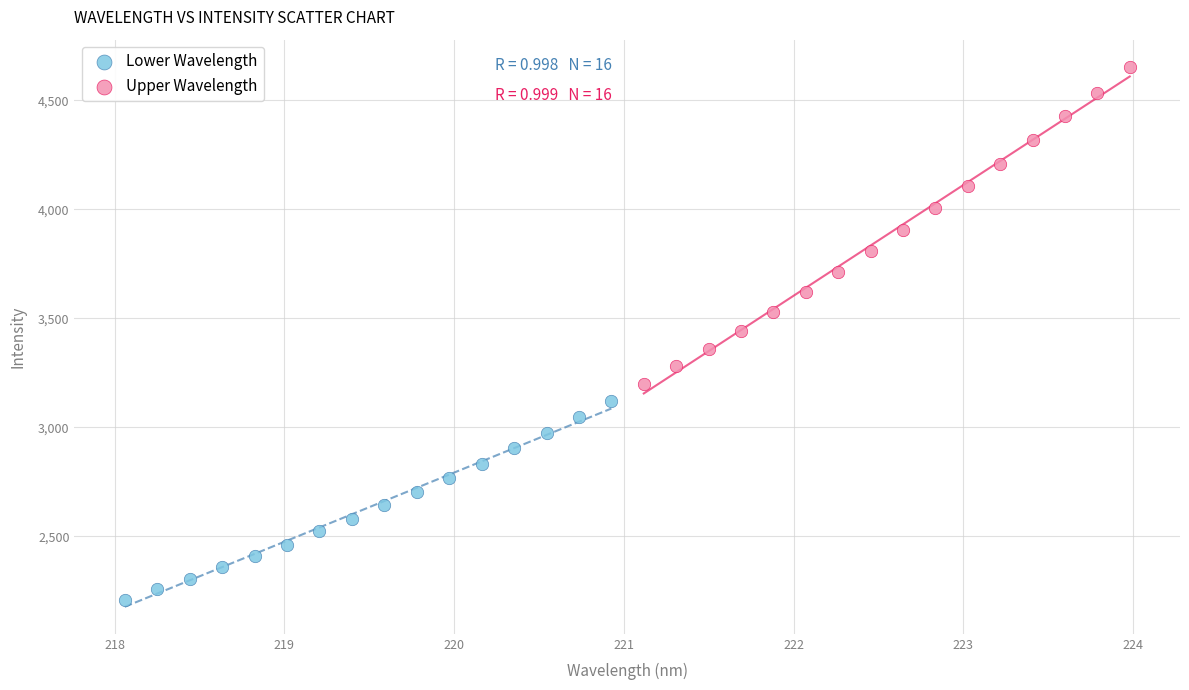

Which series contains the highest Y value?

Upper Wavelength